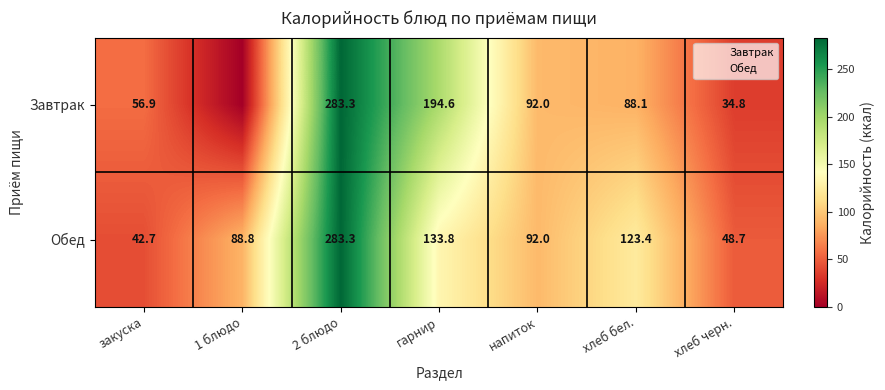

Is the value of Обед at гарнир greater than the value of Завтрак at гарнир?

No